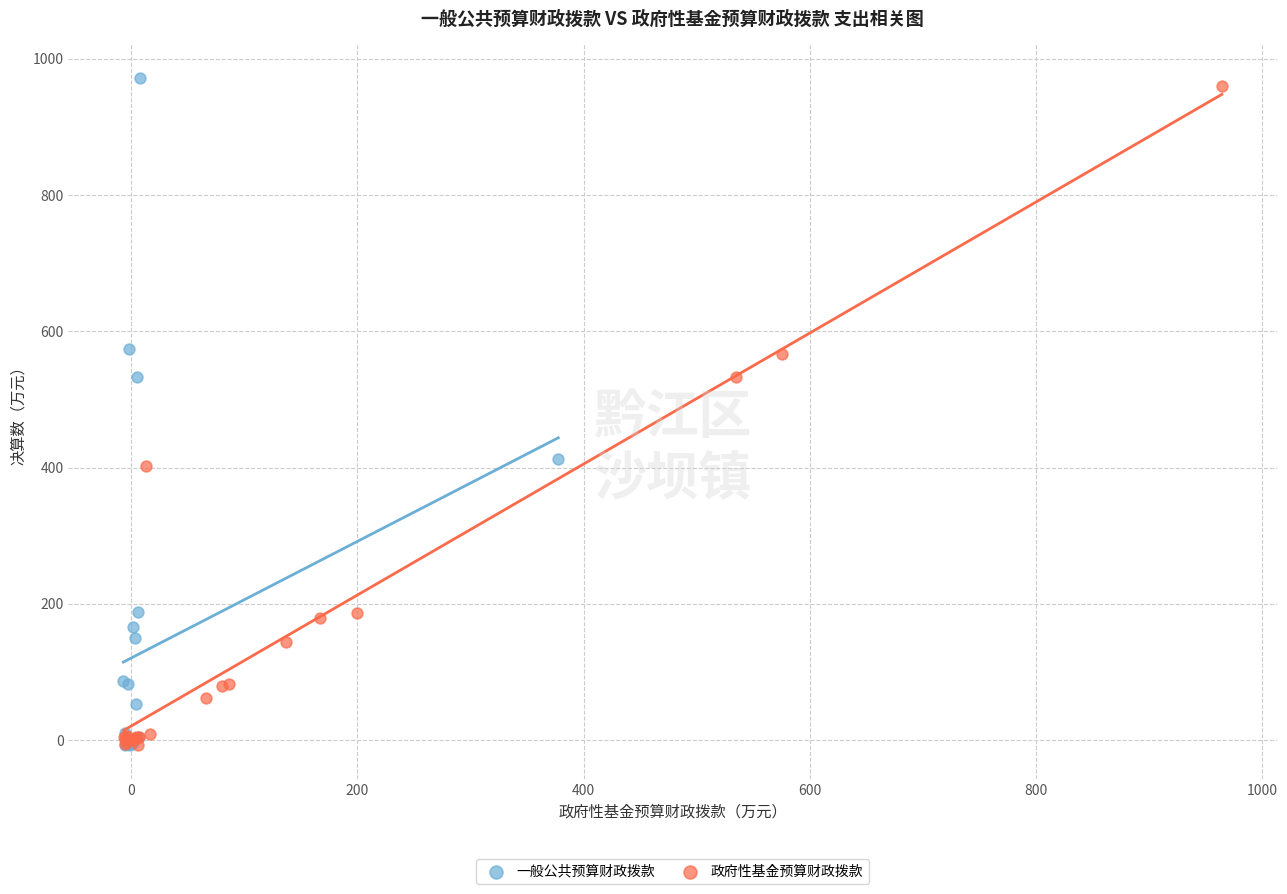

Which series has the widest spread of Y values?

一般公共预算财政拨款